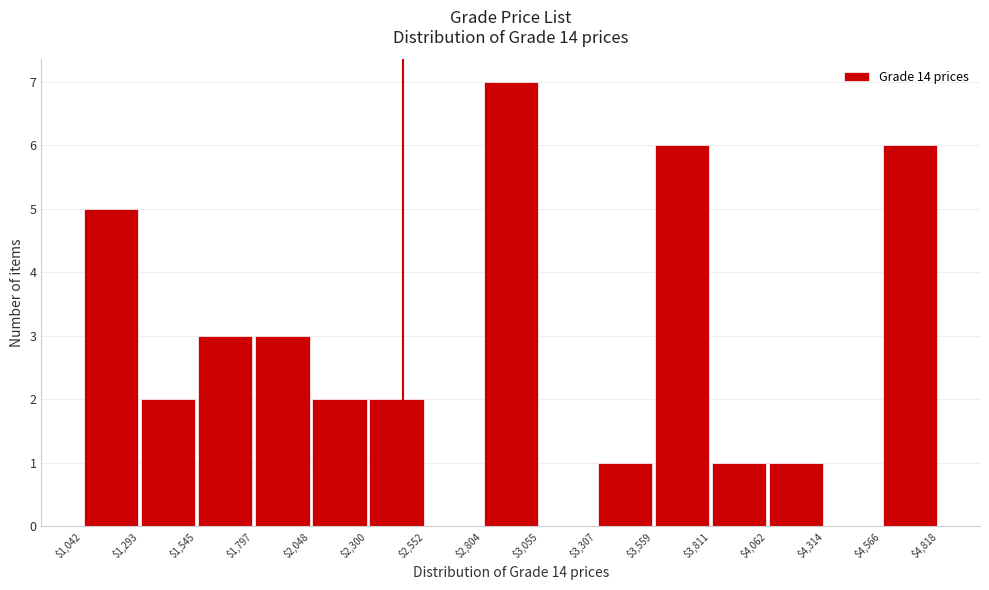

What is the height of the bar covering $1,545 to $1,797 on the x-axis? The values are not printed on the chart, so give them approximately, as read against the axis.

3